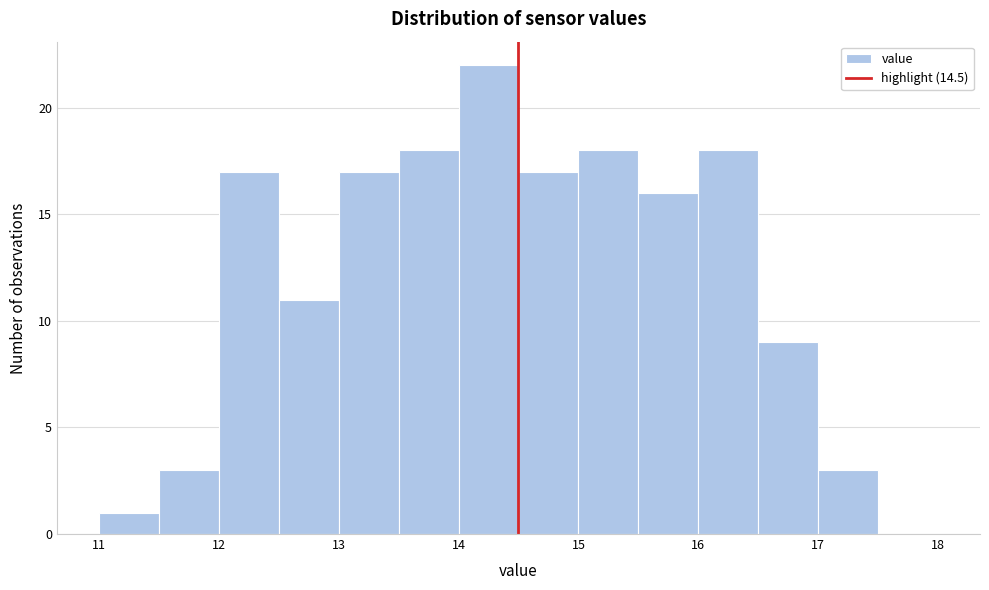

Reading left to right, list every bar in this chart as the range it spans on the x-axis followed by its height. The values are not printed on the chart, so give them approximately, as read against the axis.

11.0 to 11.5: 1
11.5 to 12.0: 3
12.0 to 12.5: 17
12.5 to 13.0: 11
13.0 to 13.5: 17
13.5 to 14.0: 18
14.0 to 14.5: 22
14.5 to 15.0: 17
15.0 to 15.5: 18
15.5 to 16.0: 16
16.0 to 16.5: 18
16.5 to 17.0: 9
17.0 to 17.5: 3
17.5 to 18.0: 0